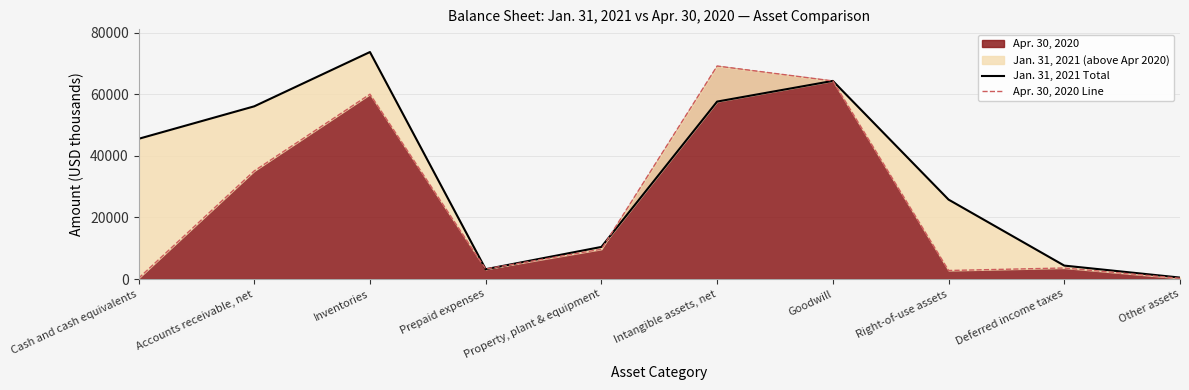

What is the difference between the Apr. 30, 2020 Line values at Prepaid expenses and Deferred income taxes?

336